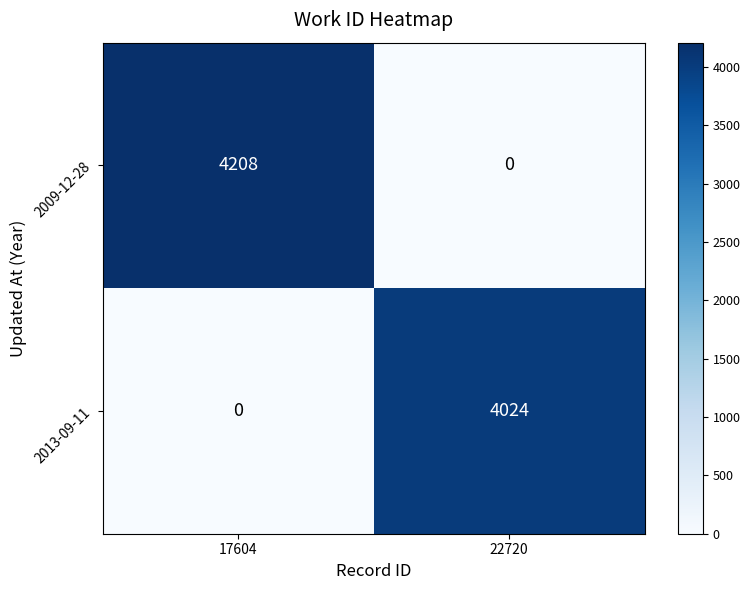

Which series changed the most between 17604 and 22720?

2009-12-28